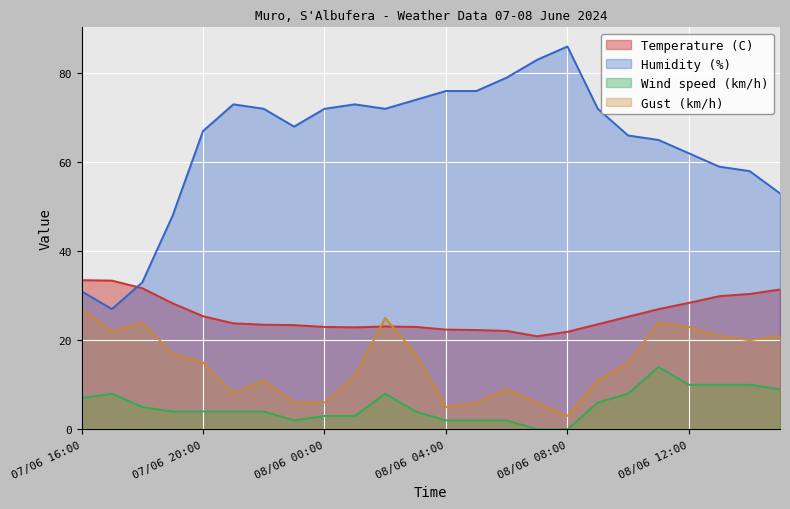

True or false: Humidity (%) and Gust (km/h) intersect in this chart.

False